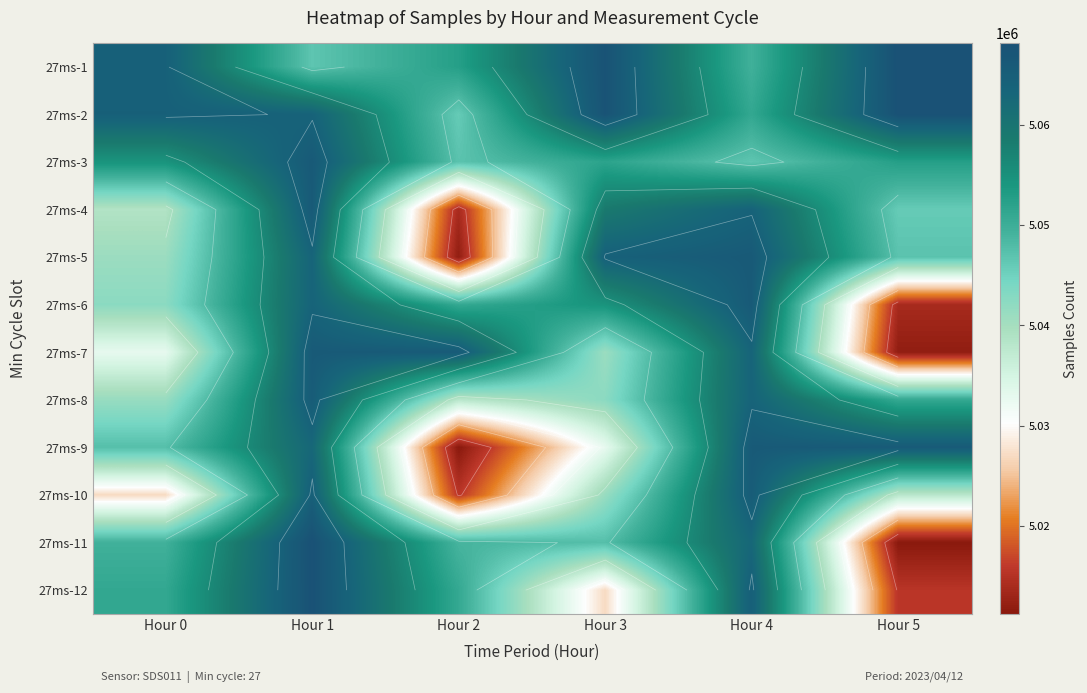

How many values in the 27ms-8 series are below 5050920?

3